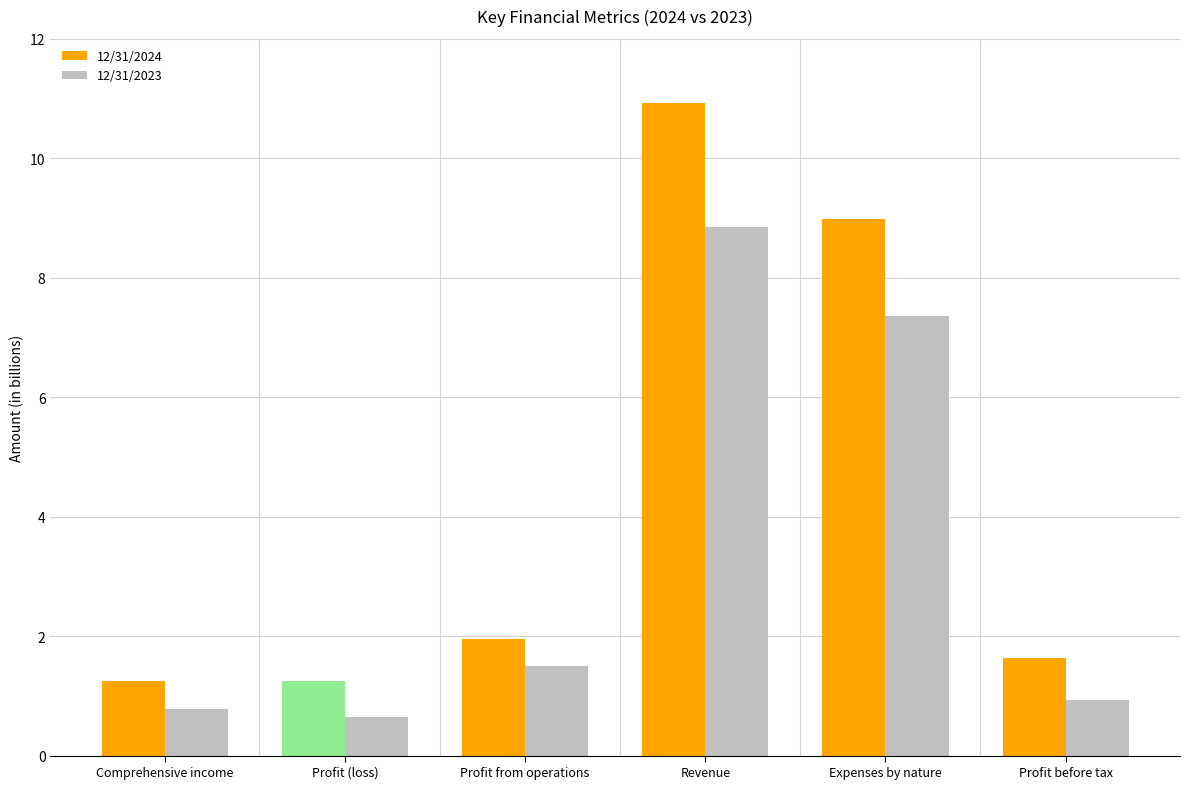

How many distinct data groups are displayed?

2